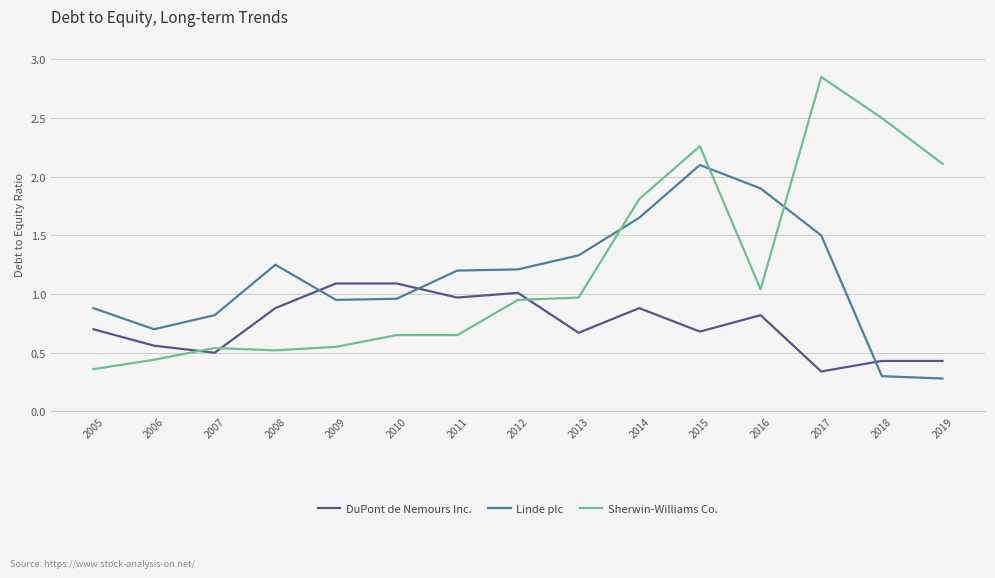

List the series in order of their overall mean, lowest first.

DuPont de Nemours Inc., Linde plc, Sherwin-Williams Co.